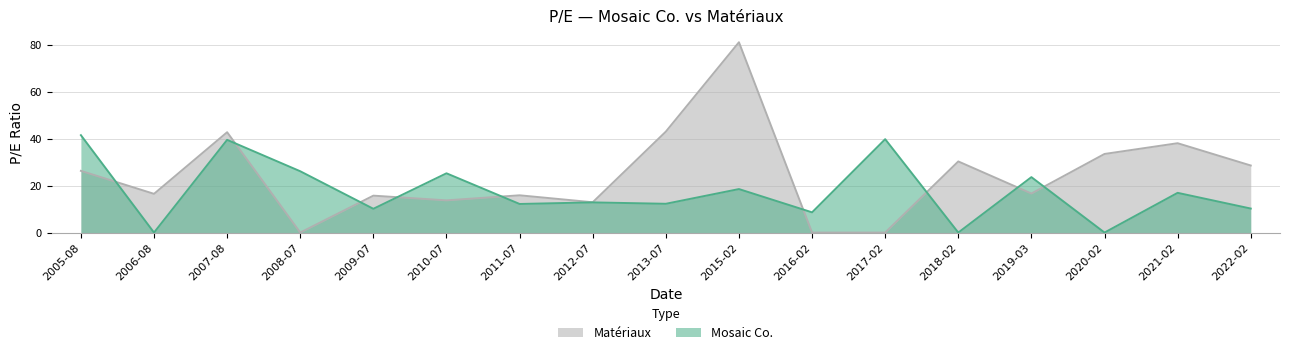

What position from the left is 2011-07?

7